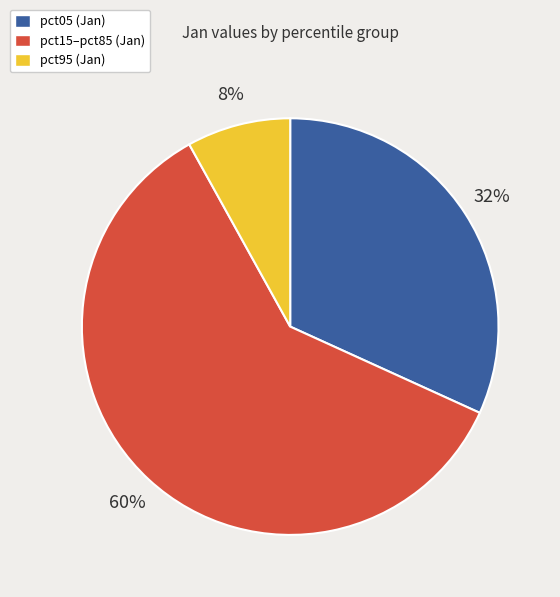

Is it true that pct15–pct85 (Jan) is 60% of the pie?

True